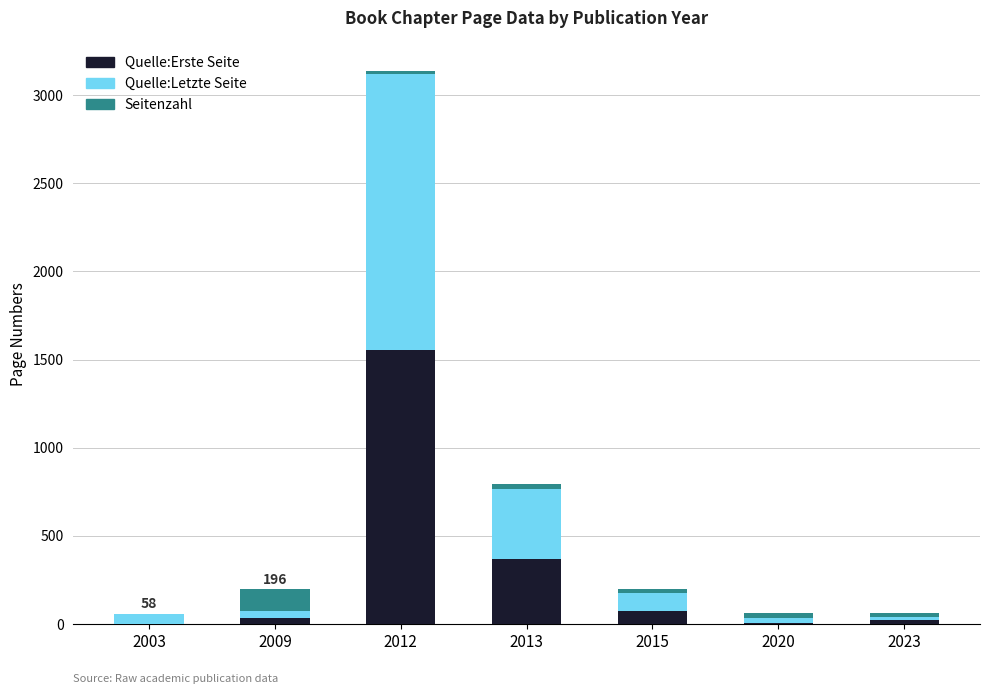

Is it true that Quelle:Erste Seite equals 20 at 2023?

True